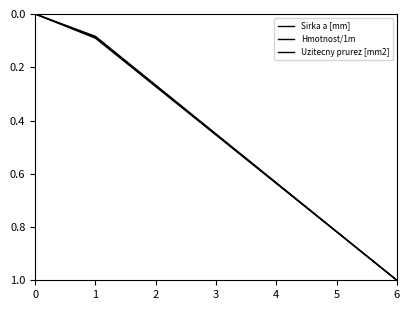

Does the chart have visible grid lines?

No